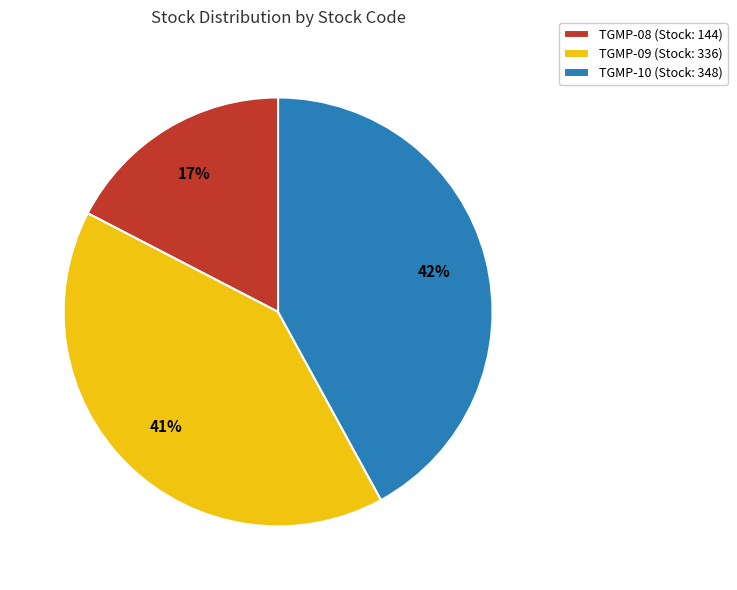

Is there any slice that represents more than half of the pie?

No